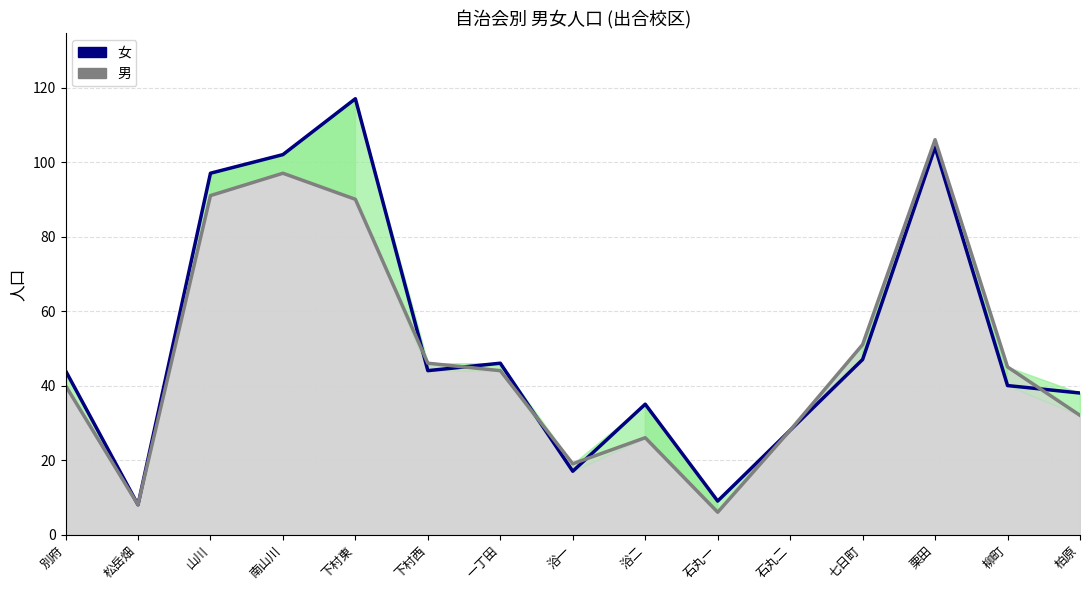

What is the smallest value displayed?

6